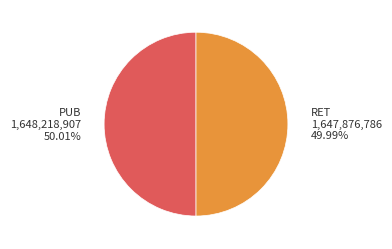

Is there a majority slice in this chart?

Yes